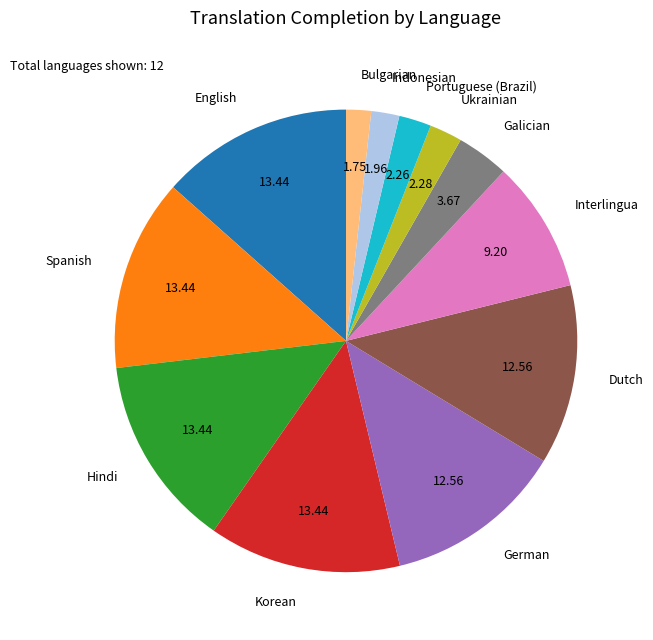

Do English and Indonesian together represent more than half of the pie?

No